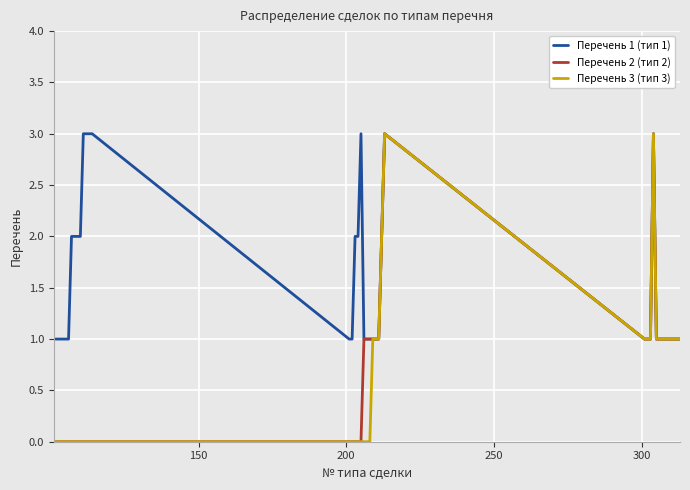

What is the greatest value displayed?

3